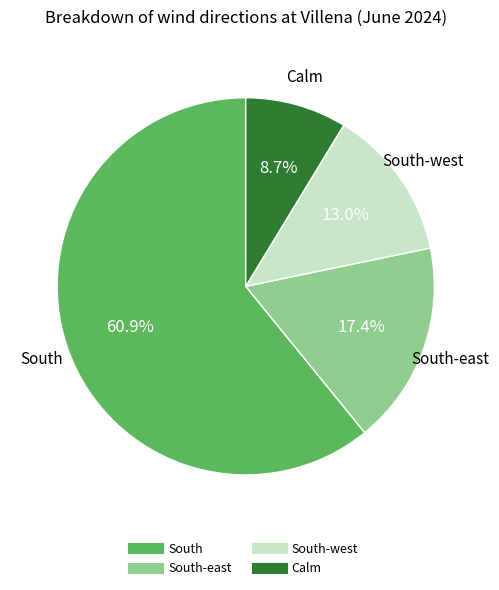

Does any single category account for the majority?

Yes